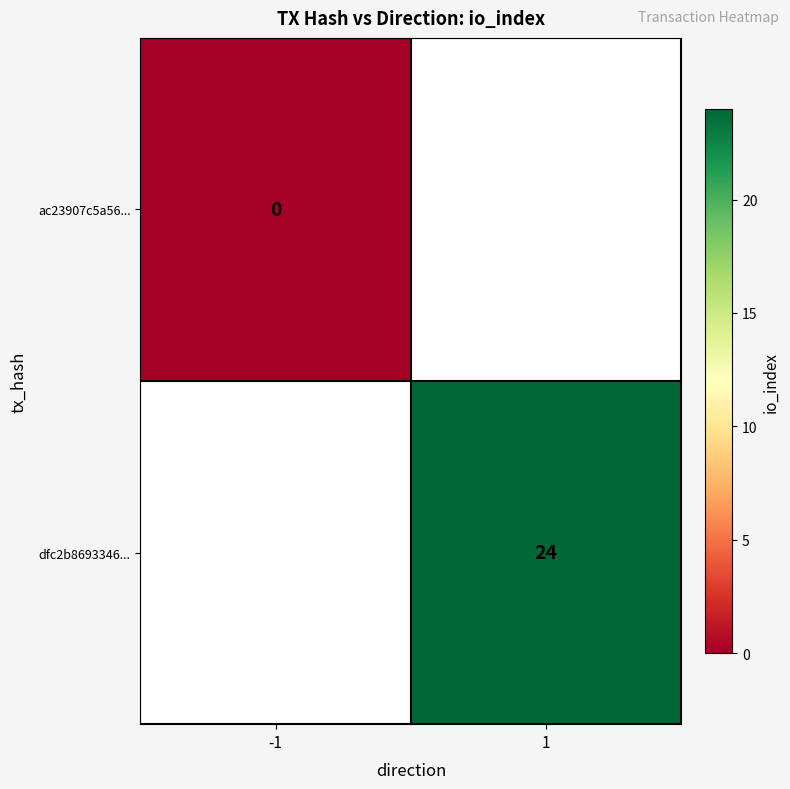

The dfc2b8693346... series shows 10 at 1. True or false?

False